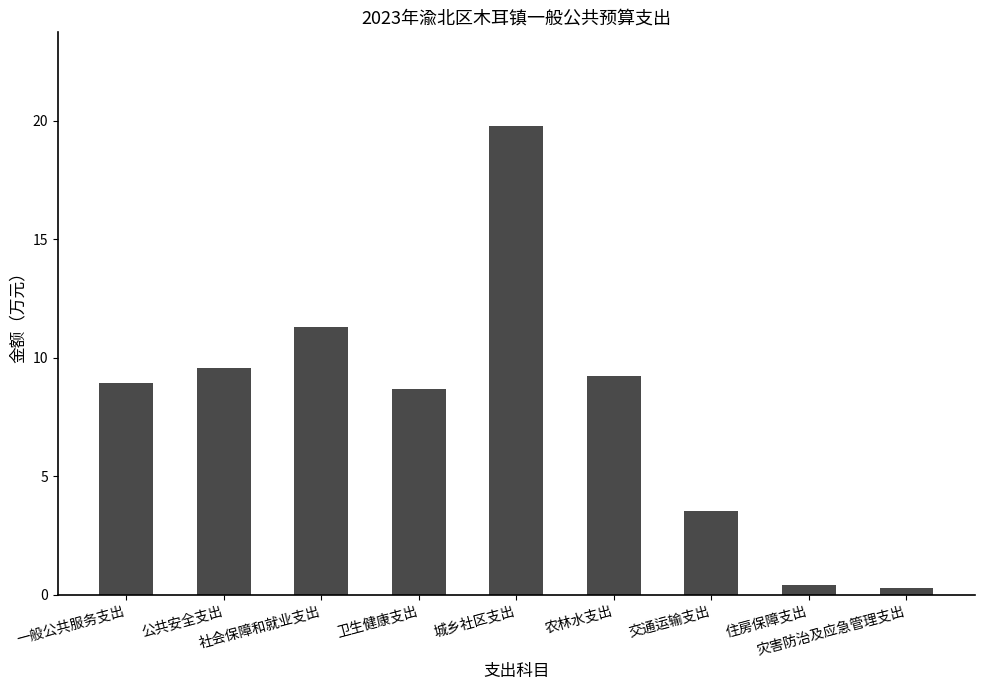

What is the label of the 2nd bar from the right?

住房保障支出